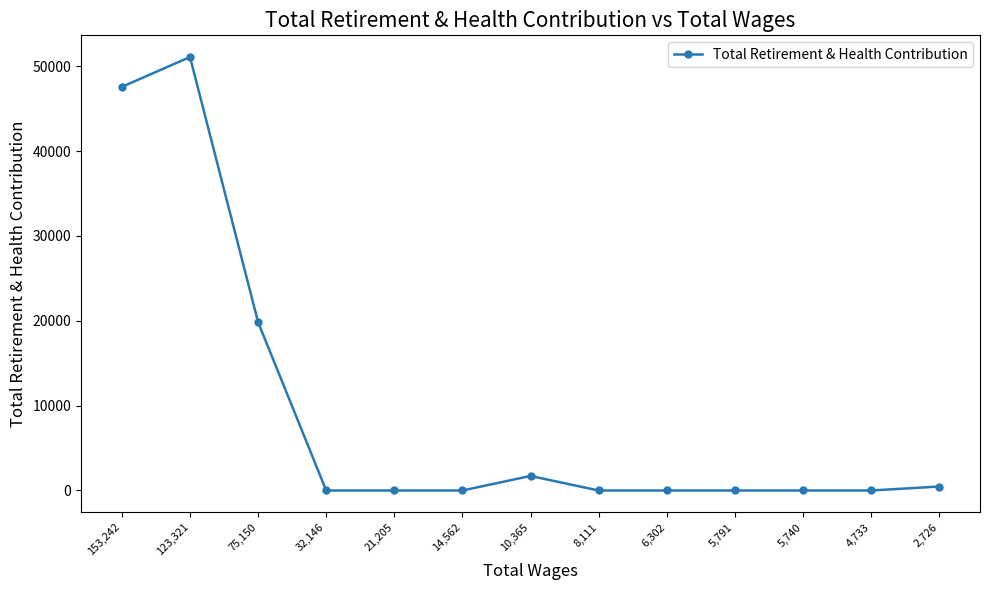

Count the number of data series in this chart.

1